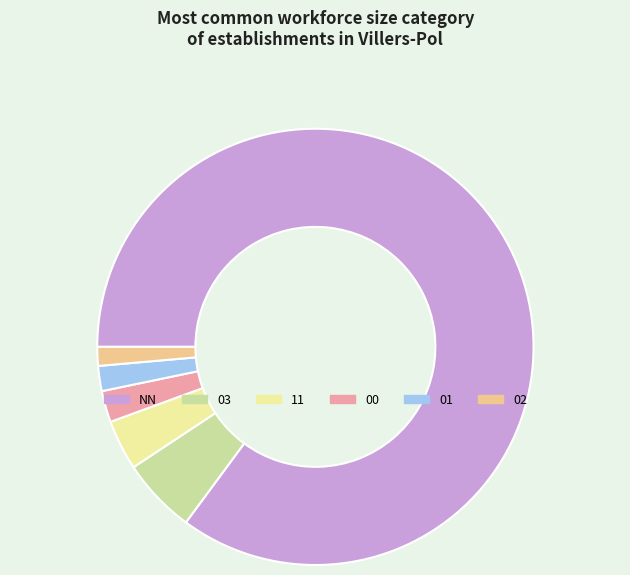

Count the number of slices in the pie.

6